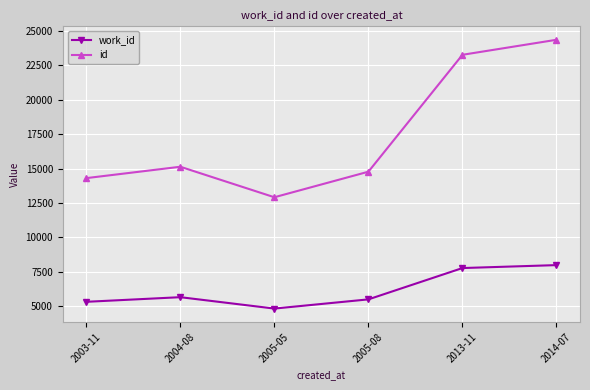

Is the value of work_id at 2013-11 greater than the value of id at 2013-11?

No